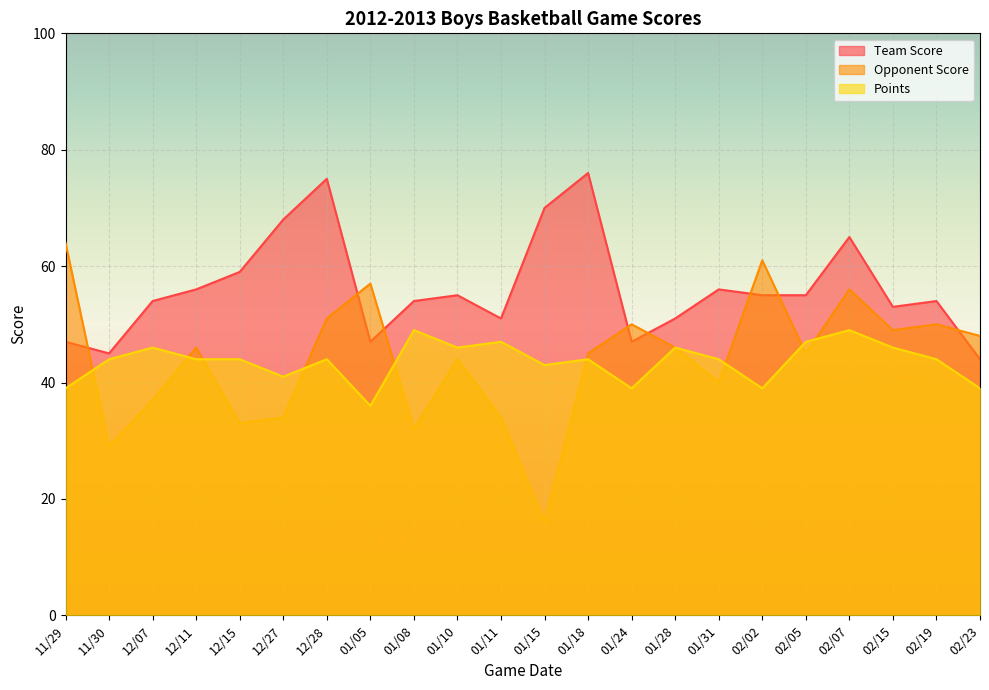

Which series has the largest range (max minus min)?

Opponent Score